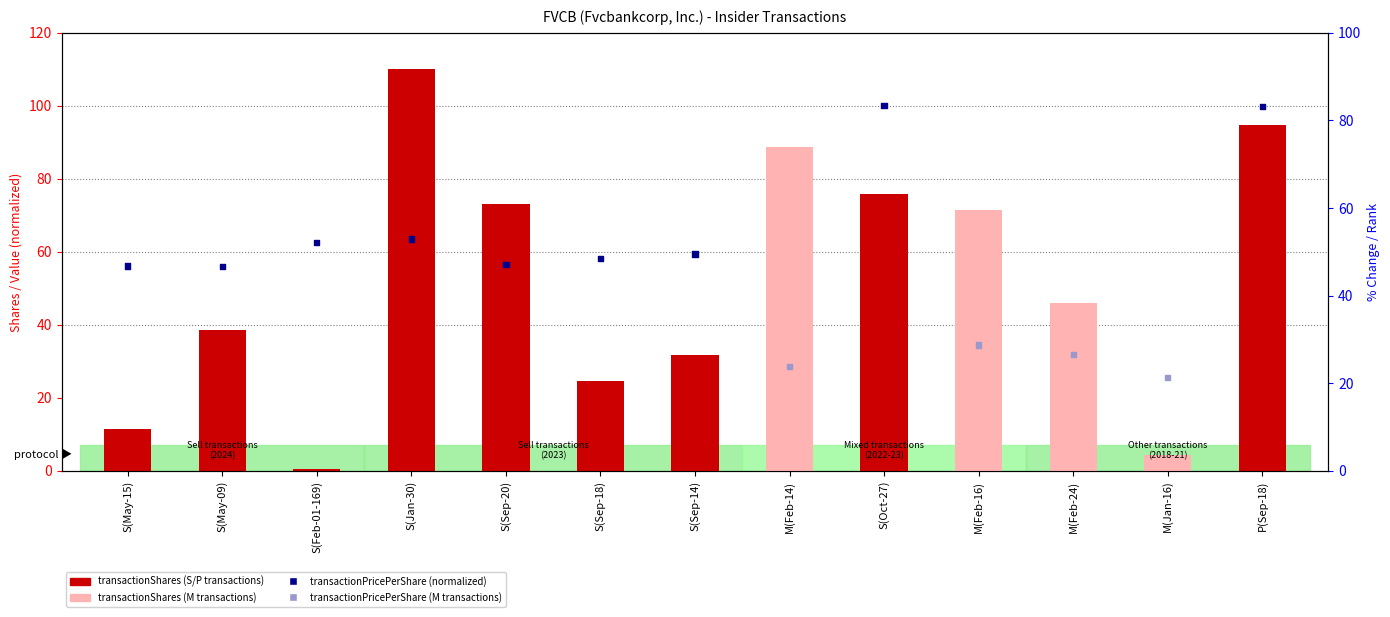

At how many categories does at least one series exceed 2?

13